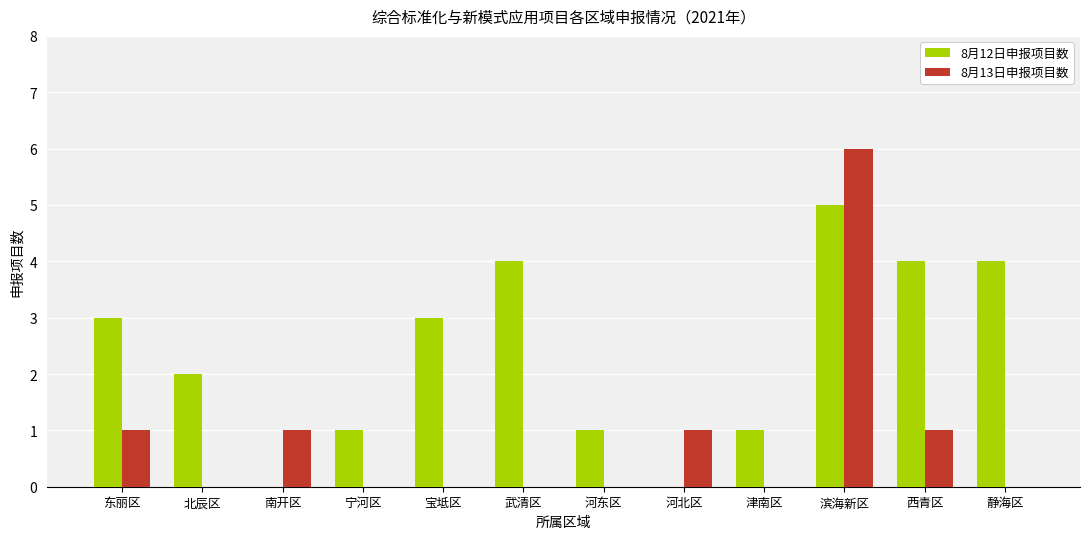

What value does the 8月12日申报项目数 series have at 宝坻区?

3